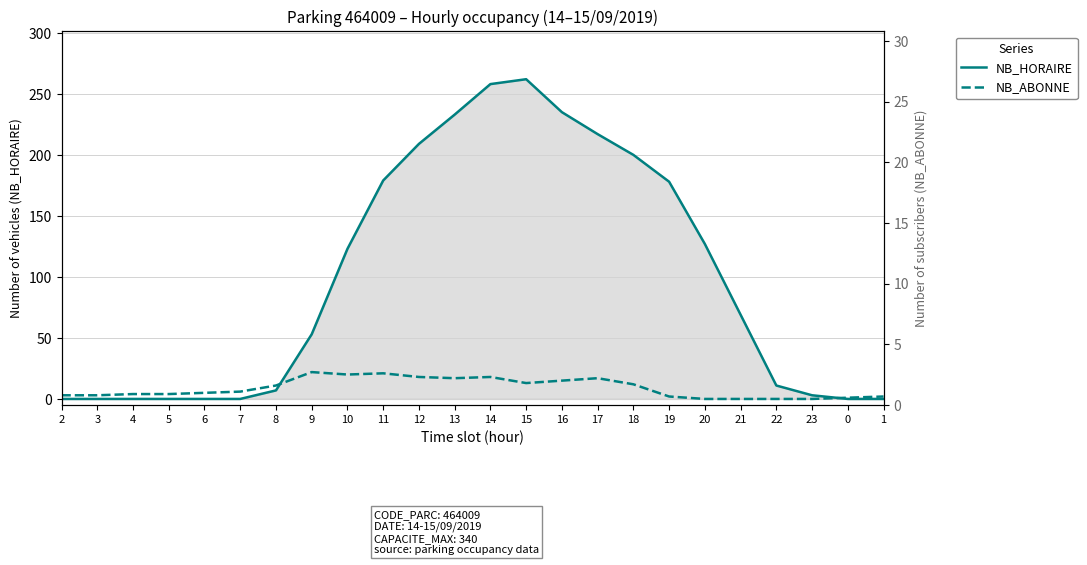

What is the greatest value displayed?

262